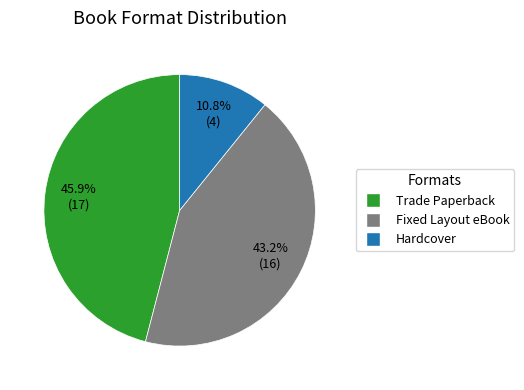

How many segments does this pie chart have?

3